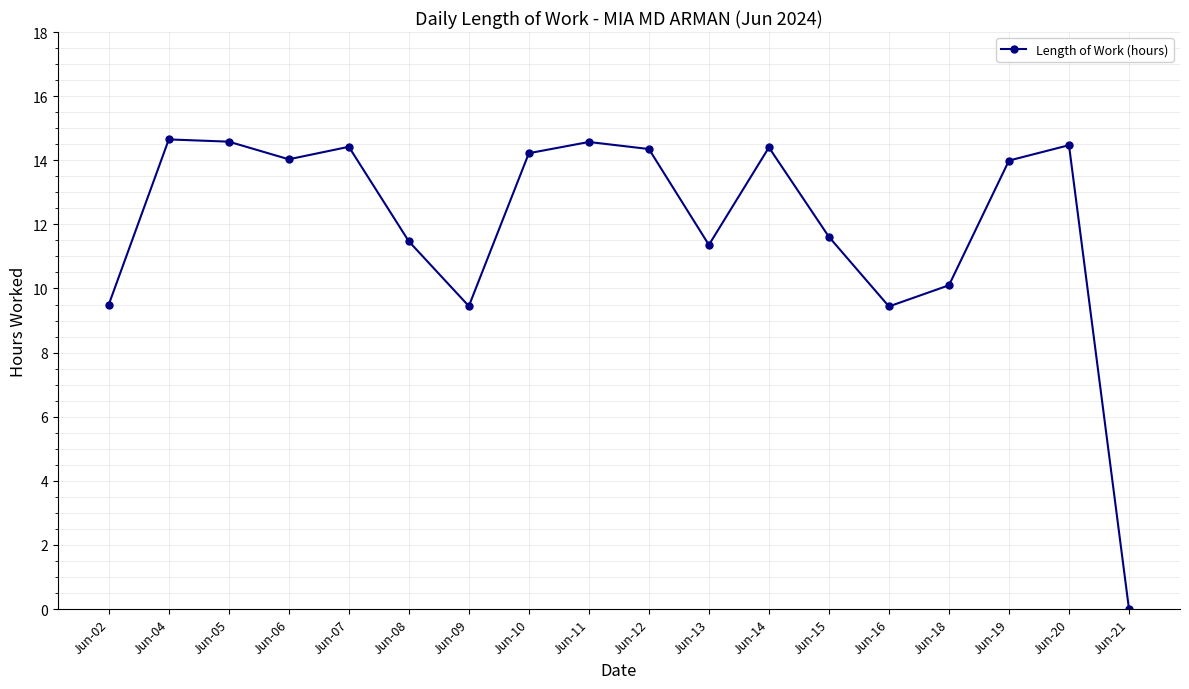

Read the value at Jun-14.

14.4